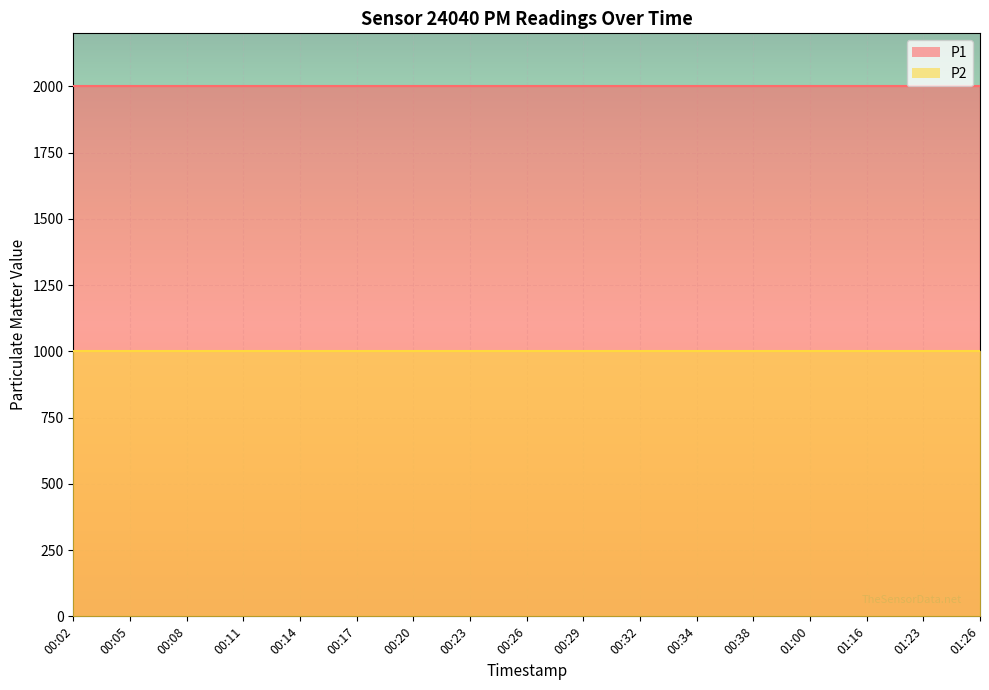

List the series in order of their overall mean, lowest first.

P2, P1